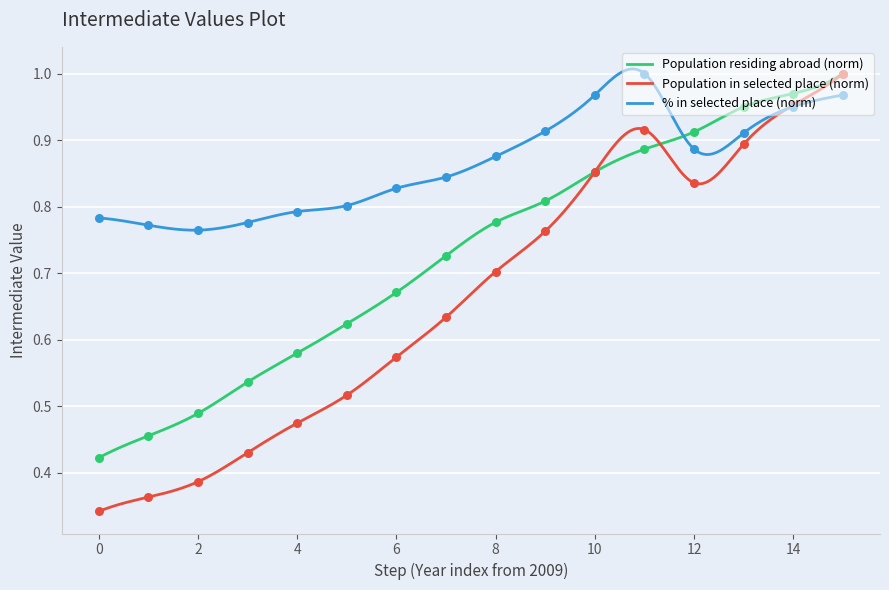

Which series reaches the maximum Y coordinate?

Population residing abroad